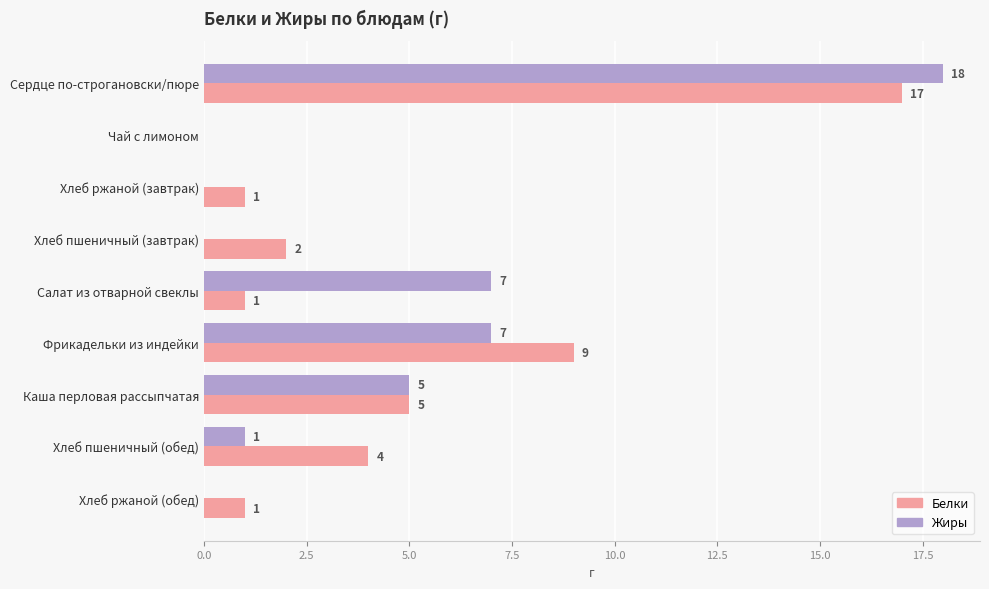

Between Каша перловая рассыпчатая and Хлеб пшеничный (обед), which series saw the biggest shift?

Жиры